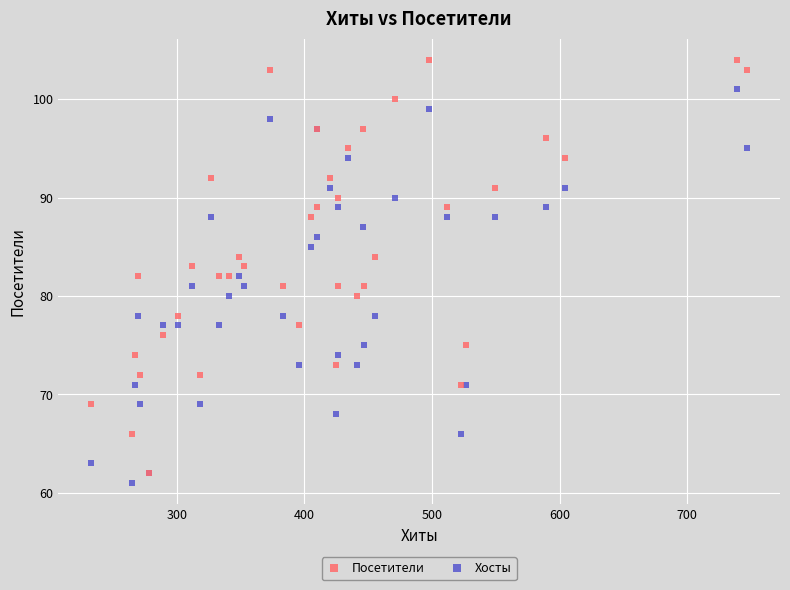

Which series has the widest spread of Y values?

Посетители